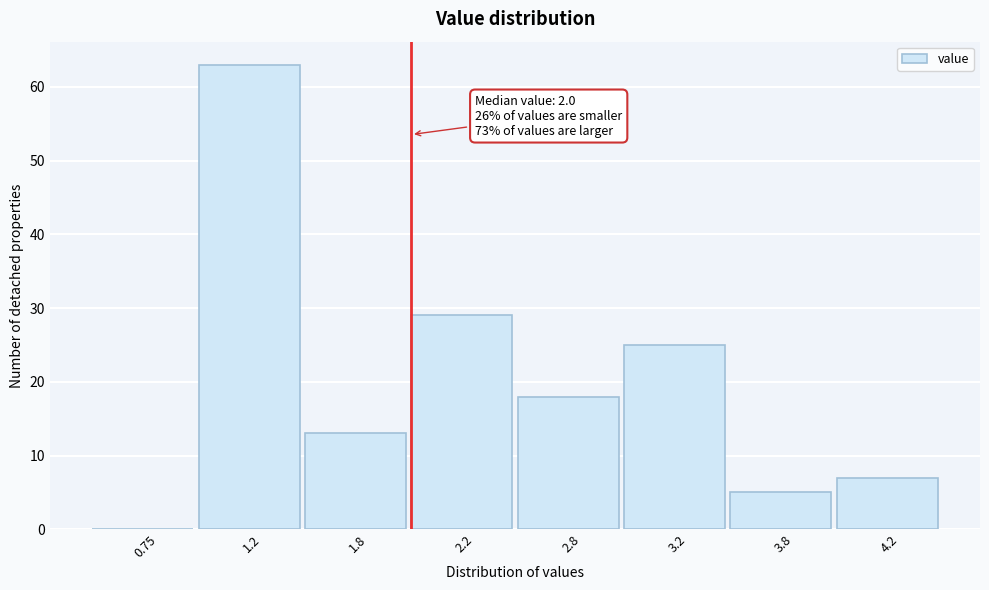

Reading left to right, list all the values displayed in this chart.

0.75=0	1.2=63	1.8=13	2.2=29	2.8=18	3.2=25	3.8=5	4.2=7